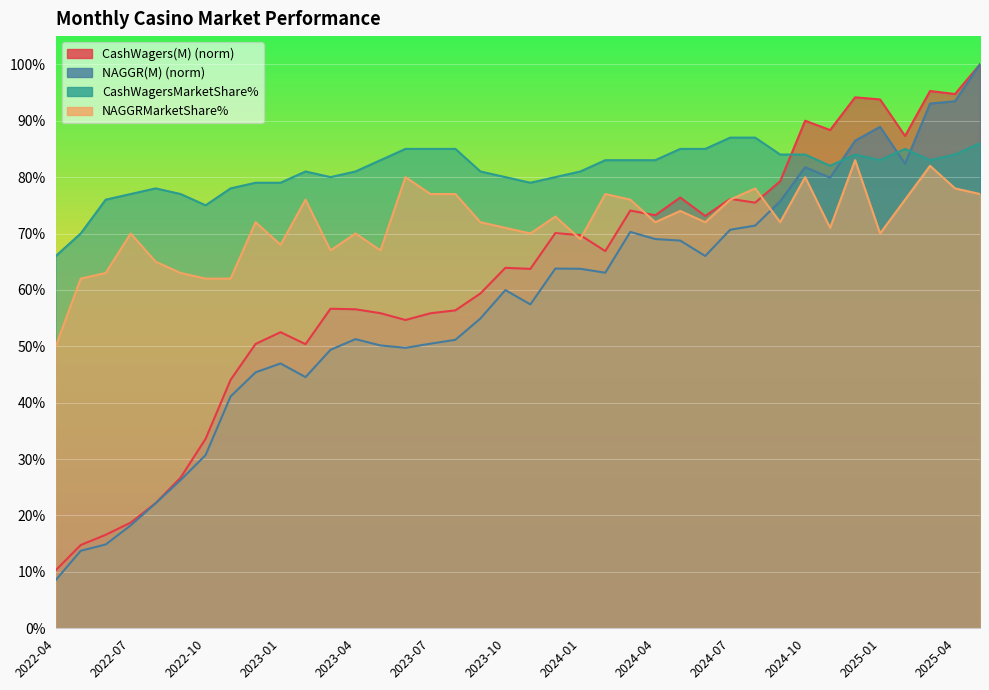

True or false: CashWagersMarketShare% has more than 1 interior local peaks.

True